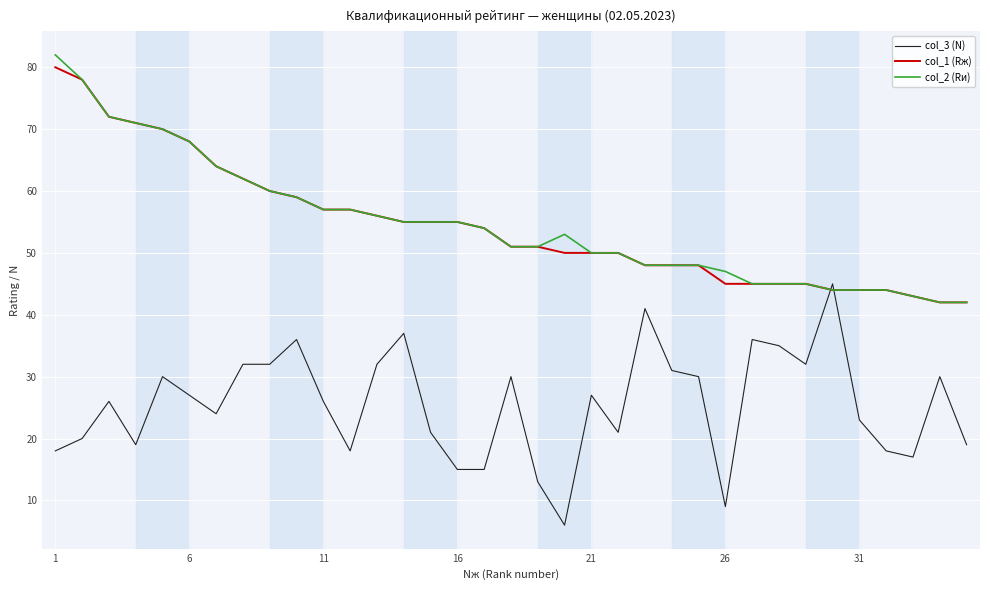

What is the greatest value displayed?

82